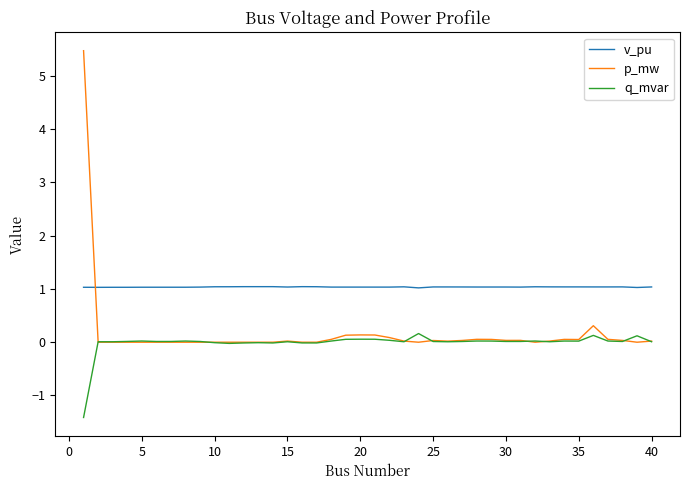

Which series has the widest spread of values?

p_mw